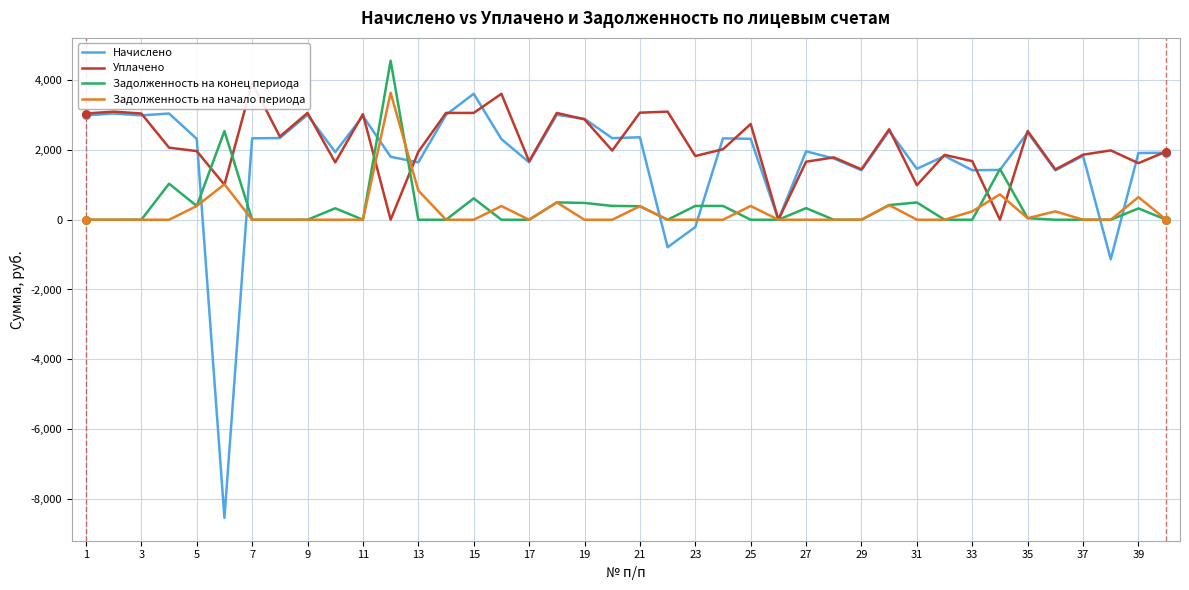

Which series contains the highest Y value?

Задолженность на конец периода